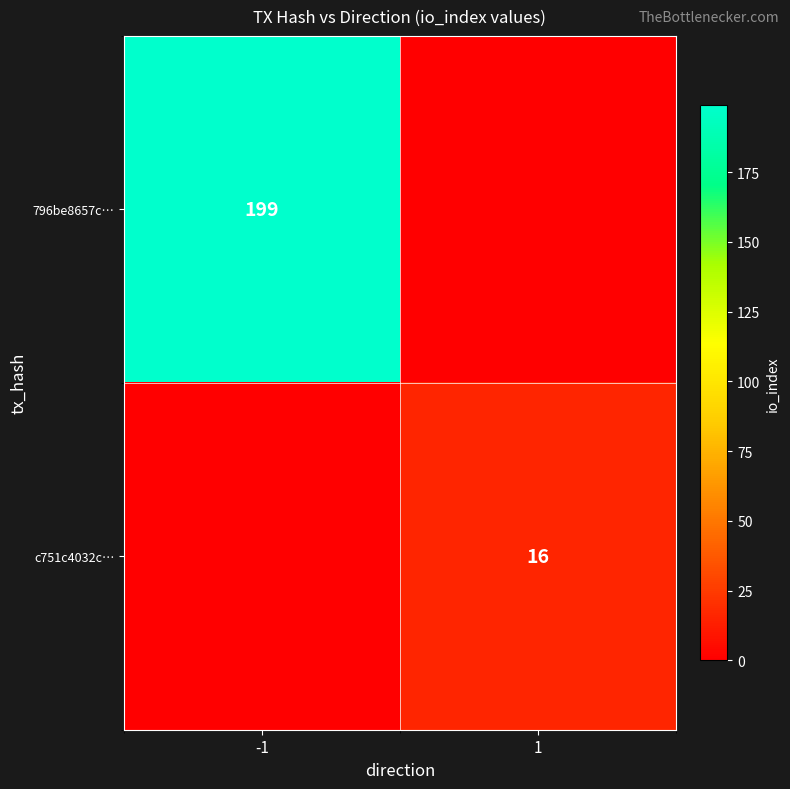

The value of 796be8657c… at -1 is 199. True or false?

True